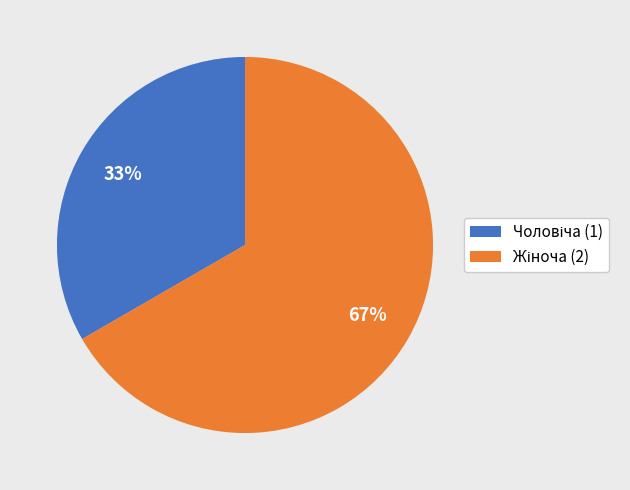

Does any single category account for the majority?

Yes